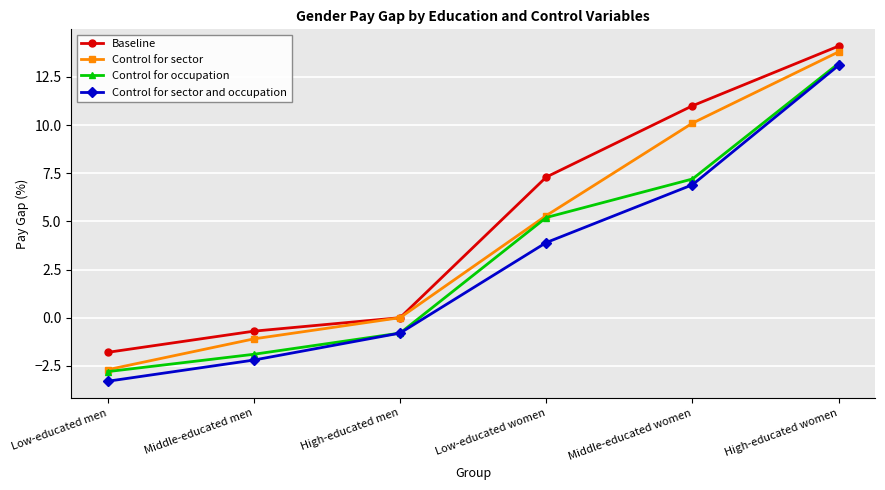

How many distinct data groups are displayed?

4